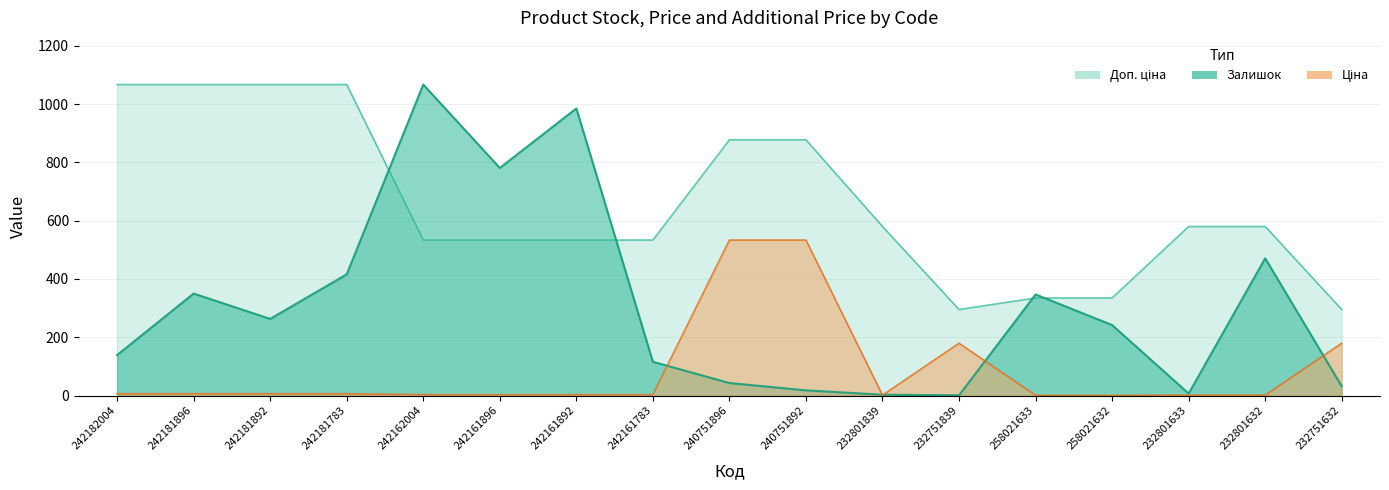

What is the smallest value displayed?

0.9